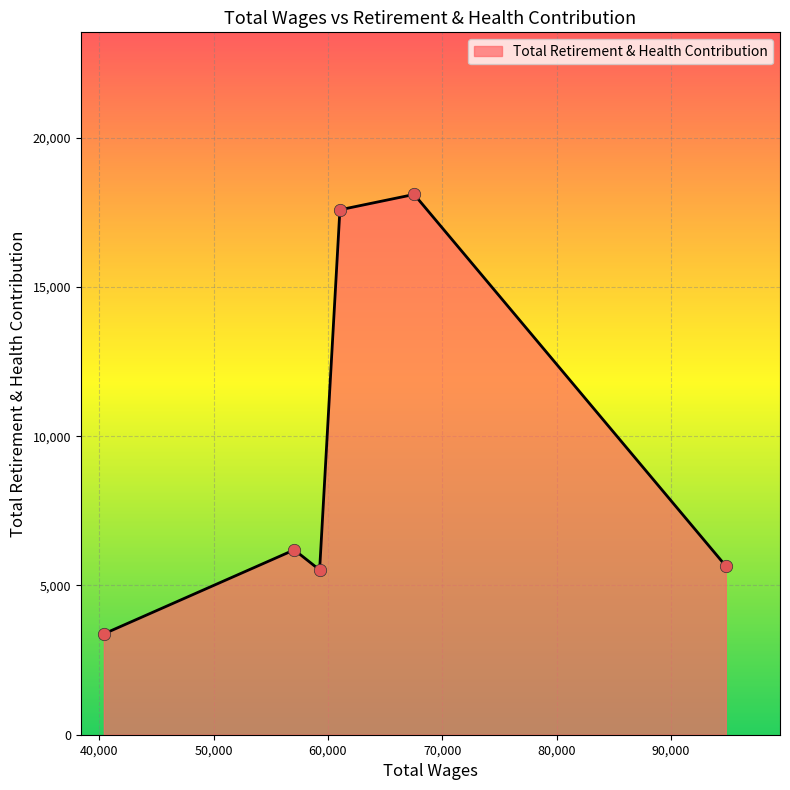

What is the difference between the second highest and minimum values?

14206